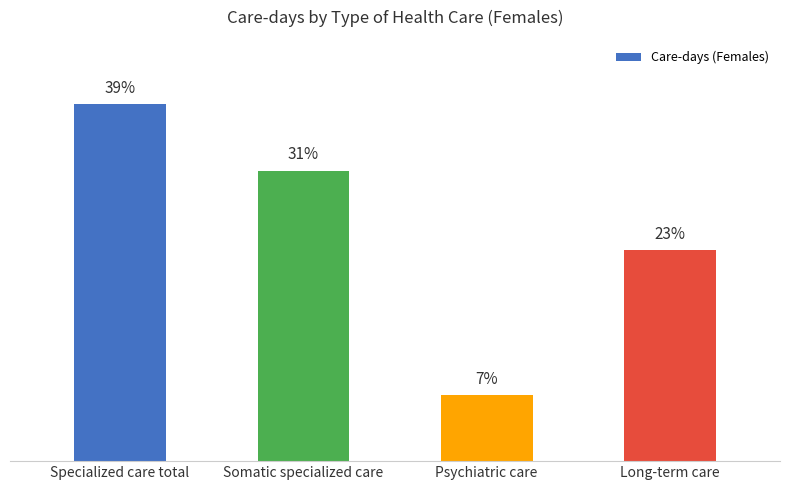

Rank the categories by value from highest to lowest.

Specialized care total, Somatic specialized care, Long-term care, Psychiatric care